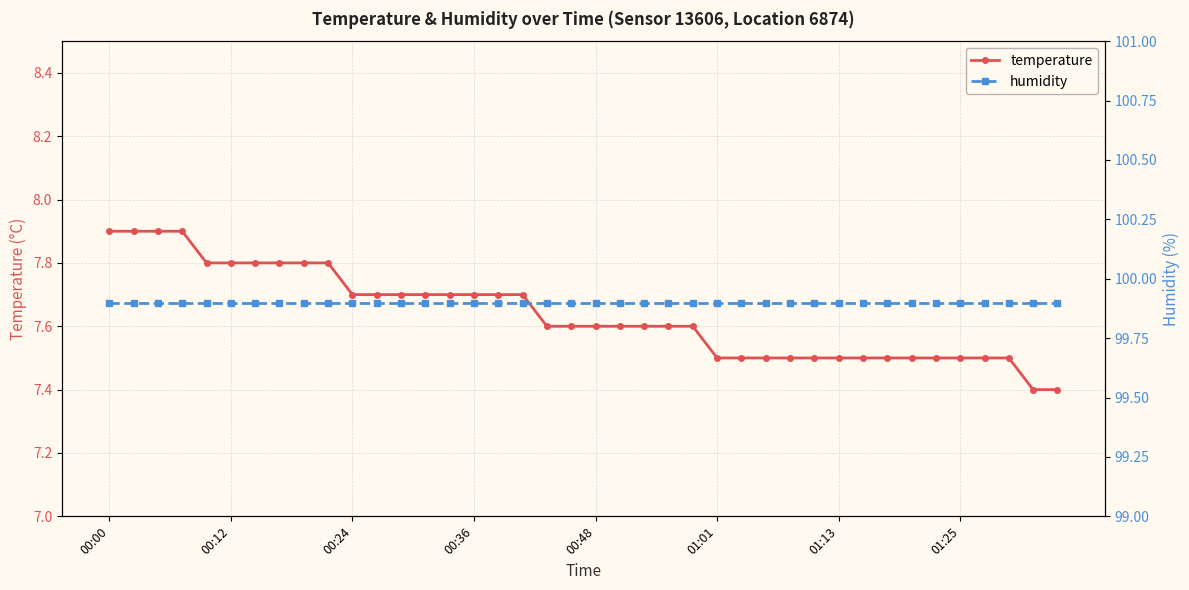

How many temperature values are between 7 and 8?

40